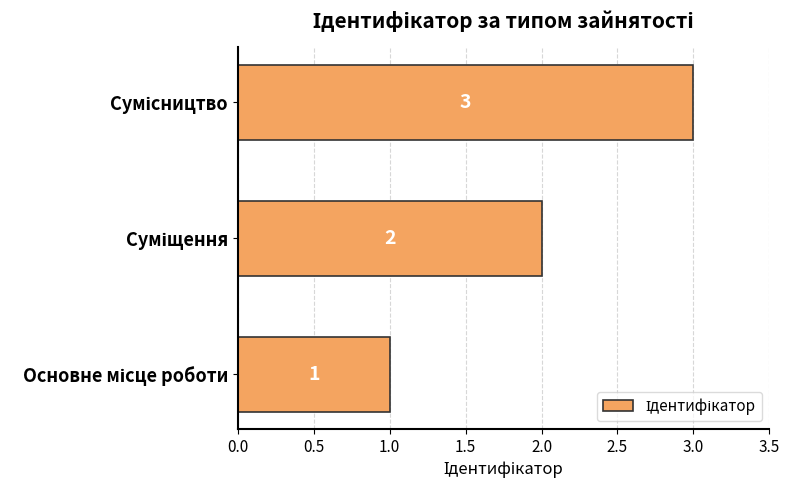

What is the sum of all values?

6